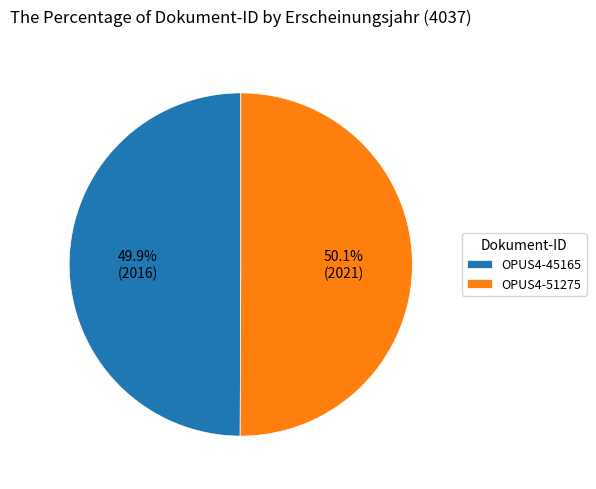

What percentage is NOT represented by OPUS4-45165?

50.1%